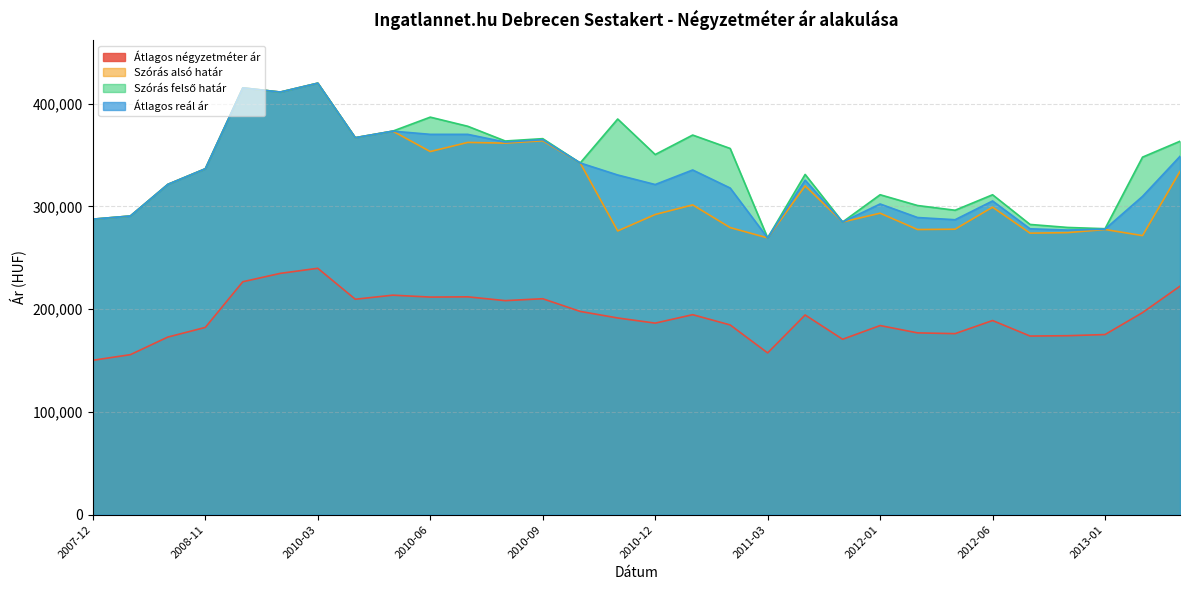

Which series has the largest range (max minus min)?

Szórás alsó határ